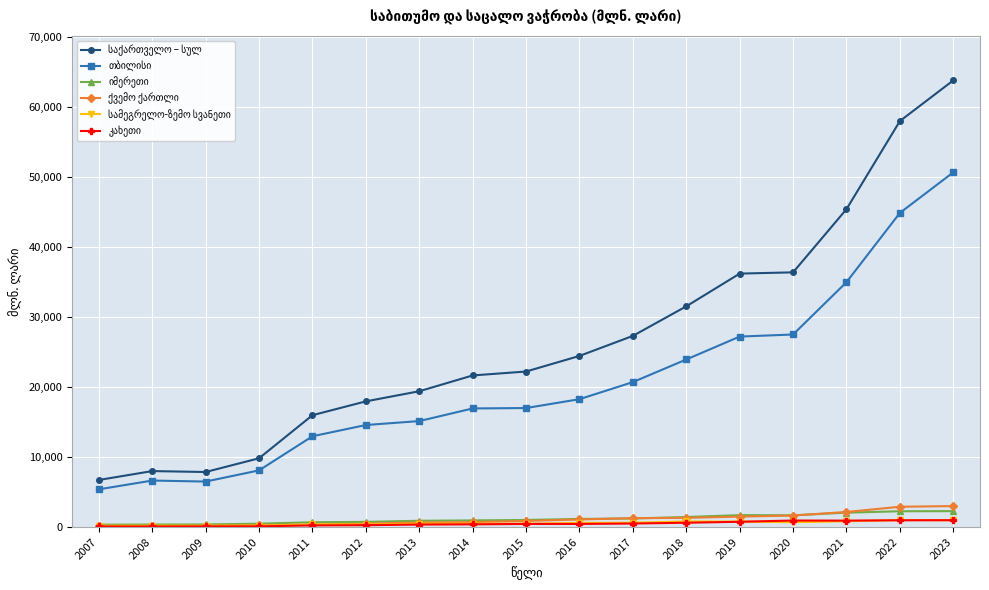

How many lines are shown in the chart?

6